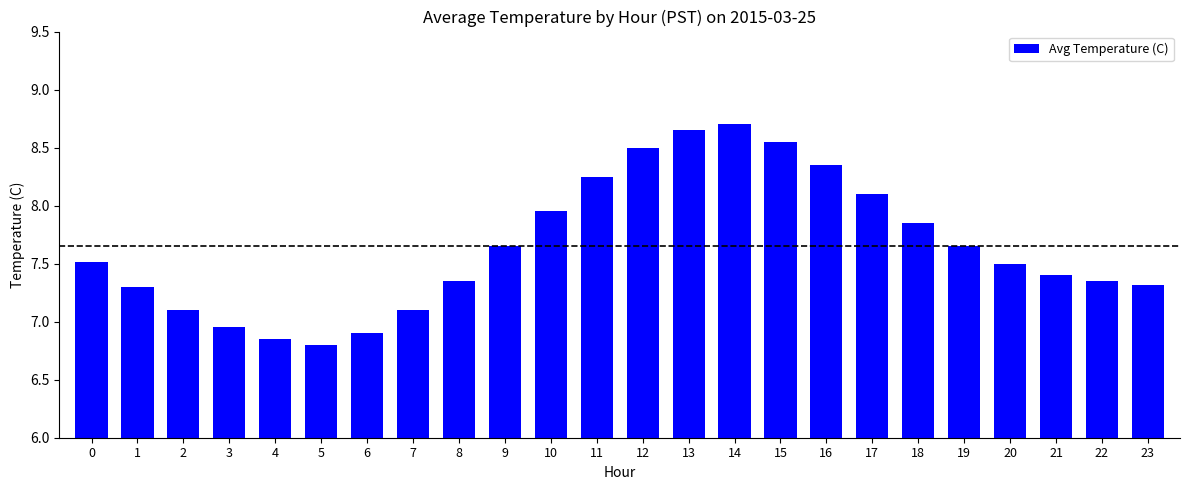

What is the difference between the values at 14 and 21?

1.3